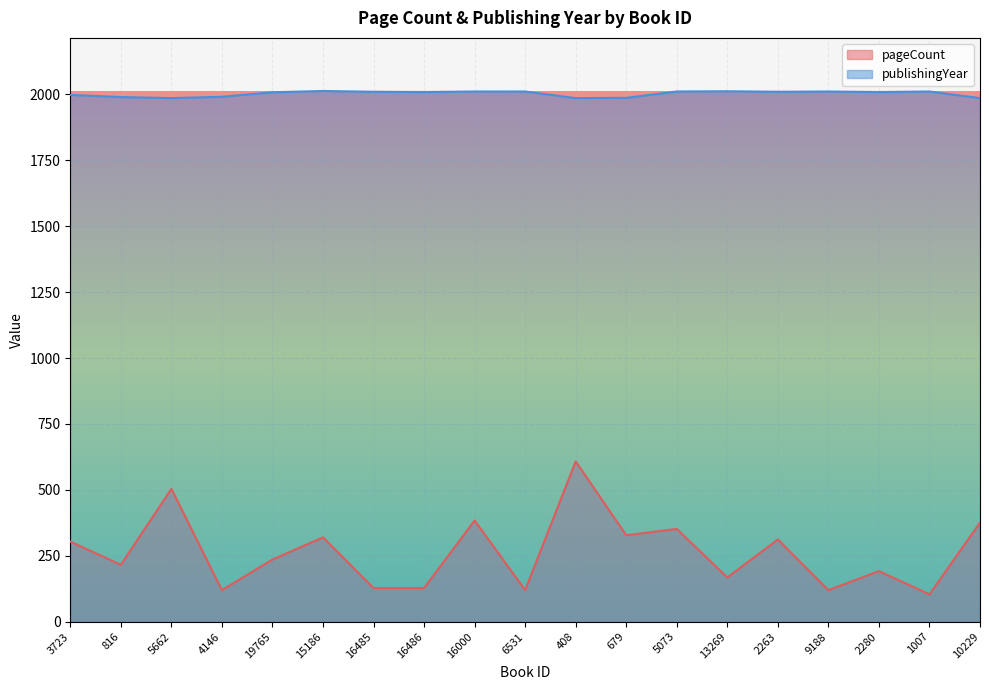

Read the pageCount value at 3723.

304